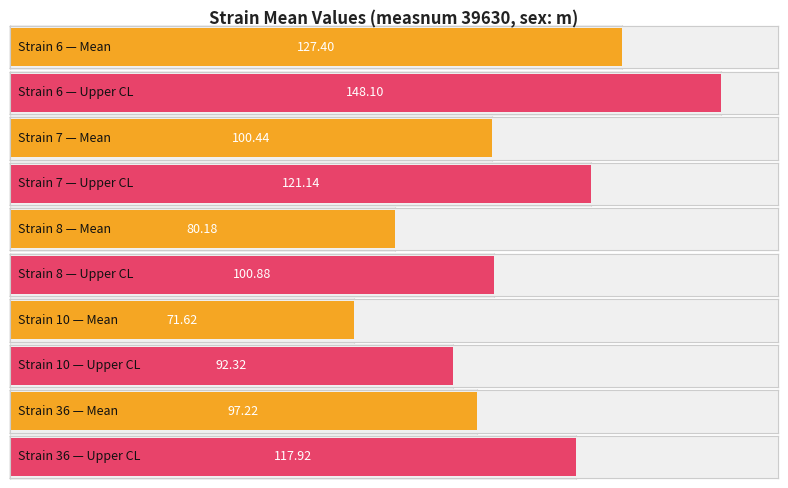

How many data points in mean are less than 97?

2